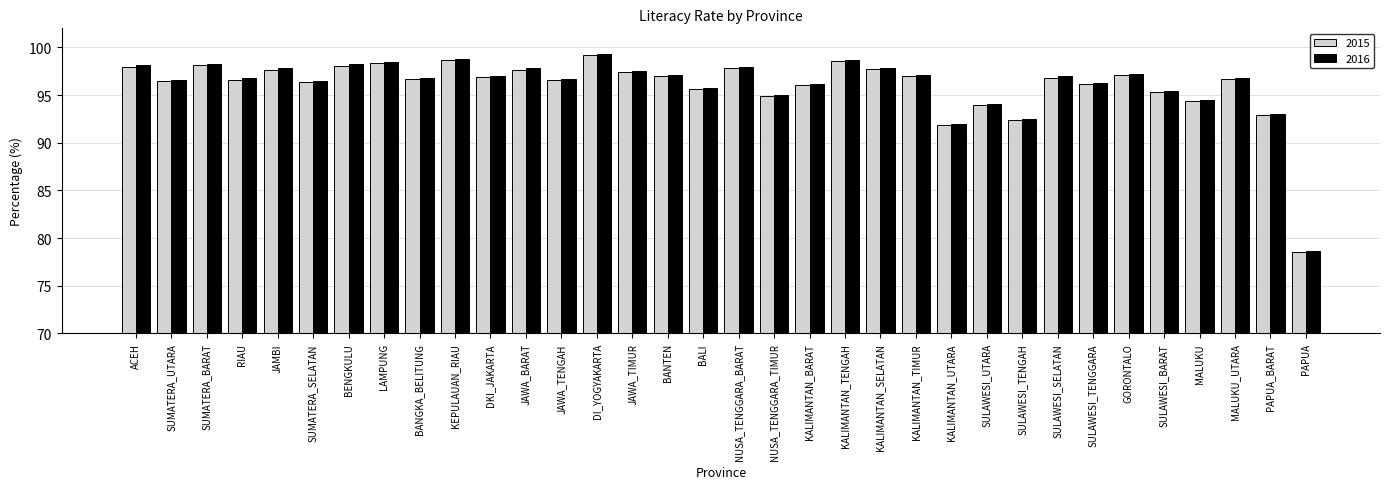

What is the sum of all 2016 values?

3267.4